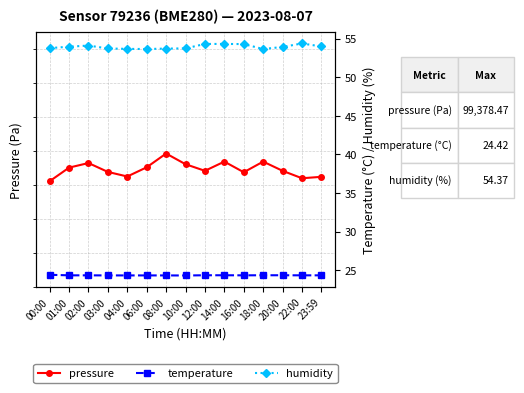

Reading right to left, list all the values displayed in this chart.

pressure: 23:59=99364.8	22:00=99363.9	20:00=99368.3	18:00=99373.7	16:00=99367.5	14:00=99373.7	12:00=99368.3	10:00=99372.2	08:00=99378.5	06:00=99370.4	04:00=99365.0	03:00=99367.7	02:00=99372.9	01:00=99370.2	00:00=99362.2
temperature: 23:59=24.4	22:00=24.4	20:00=24.4	18:00=24.4	16:00=24.4	14:00=24.4	12:00=24.4	10:00=24.3	08:00=24.3	06:00=24.3	04:00=24.3	03:00=24.3	02:00=24.4	01:00=24.4	00:00=24.4
humidity: 23:59=54.0	22:00=54.4	20:00=53.9	18:00=53.6	16:00=54.3	14:00=54.3	12:00=54.3	10:00=53.7	08:00=53.7	06:00=53.6	04:00=53.7	03:00=53.7	02:00=54.1	01:00=54.0	00:00=53.8